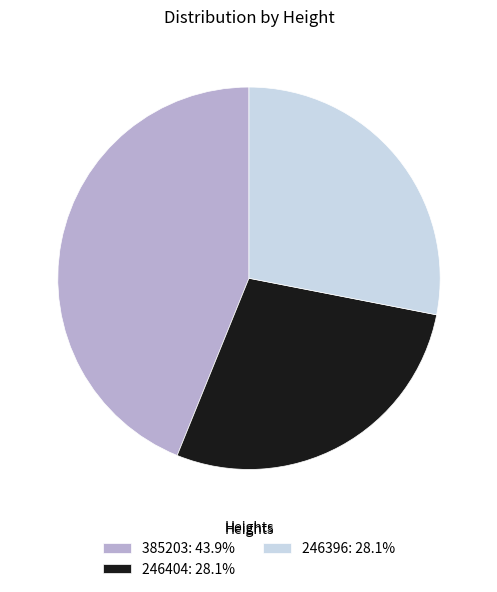

Which has a higher value, 246396 or 385203?

385203